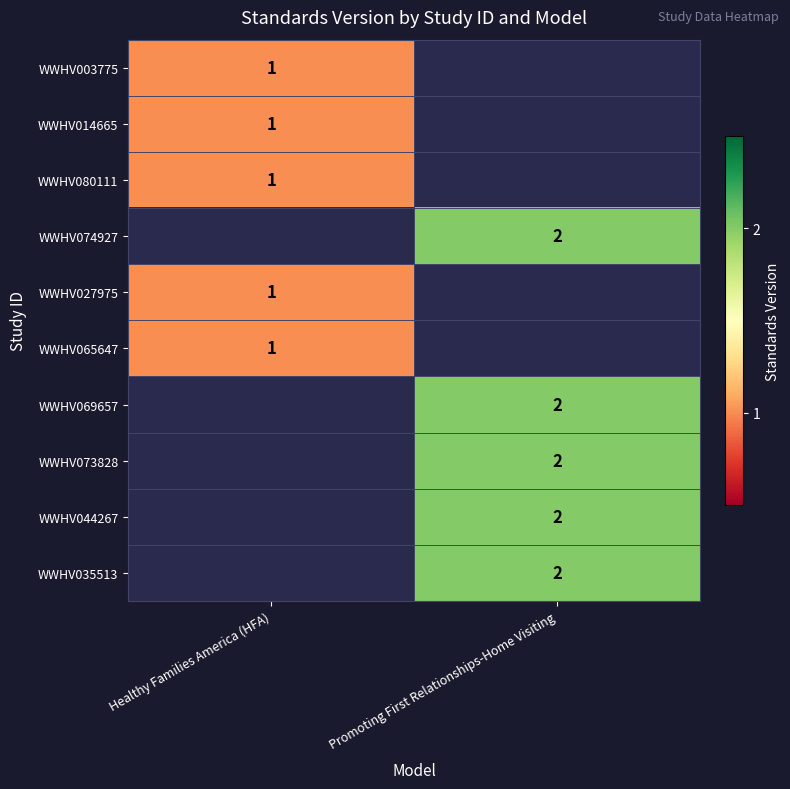

Which label corresponds to the largest value in the chart?

Promoting First Relationships-Home Visiting